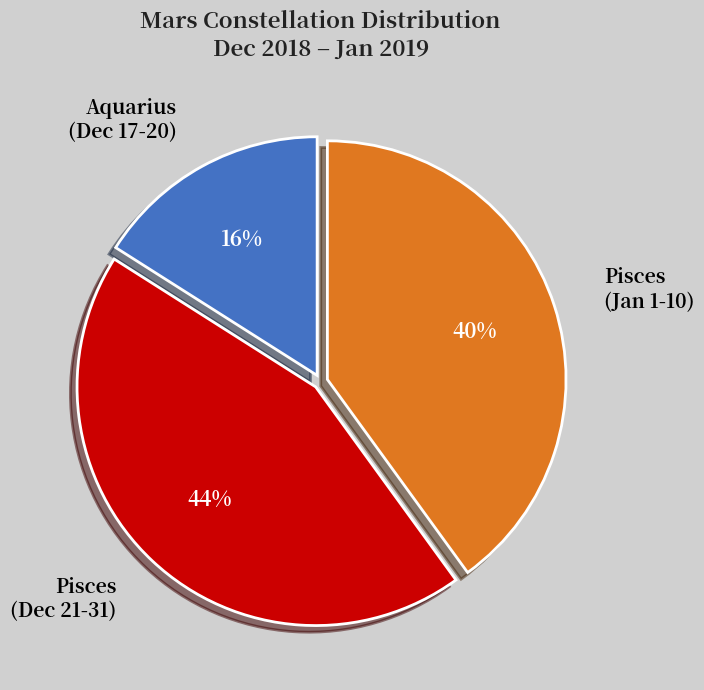

How many slices are in this pie chart?

3